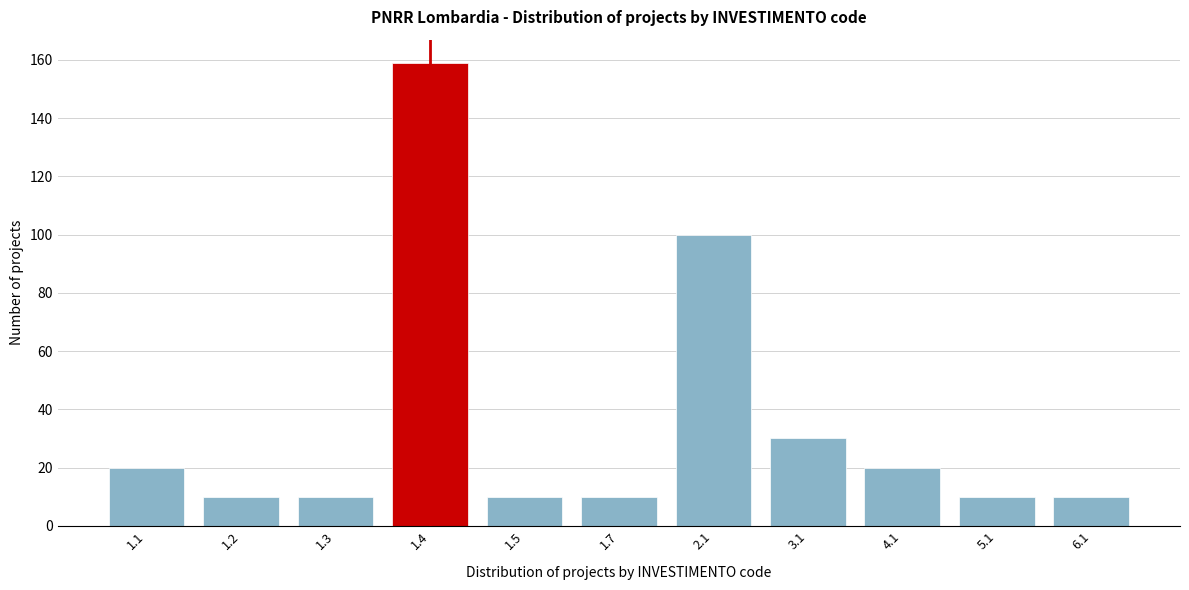

Reading right to left, what are all the values shown in this chart?

6.1=10	5.1=10	4.1=20	3.1=30	2.1=100	1.7=10	1.5=10	1.4=159	1.3=10	1.2=10	1.1=20